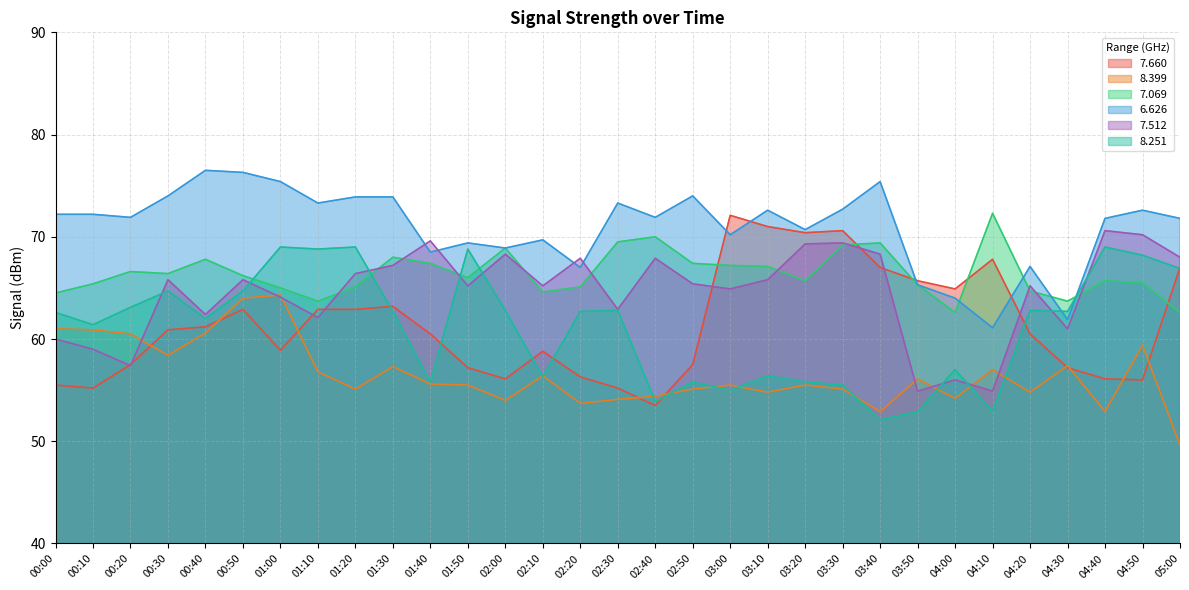

Where is the first local maximum for   8.399?

01:00